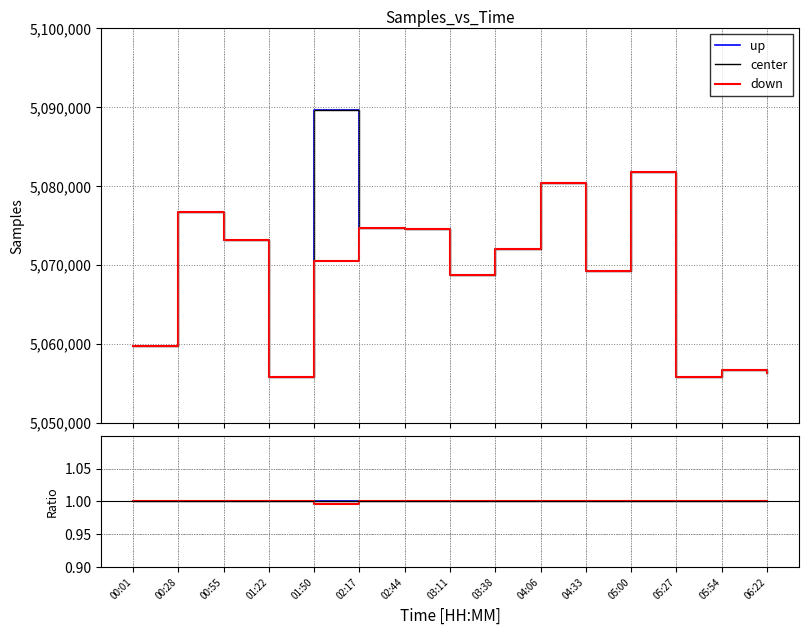

True or false: center has a value of 1.0 at 03:11.

True